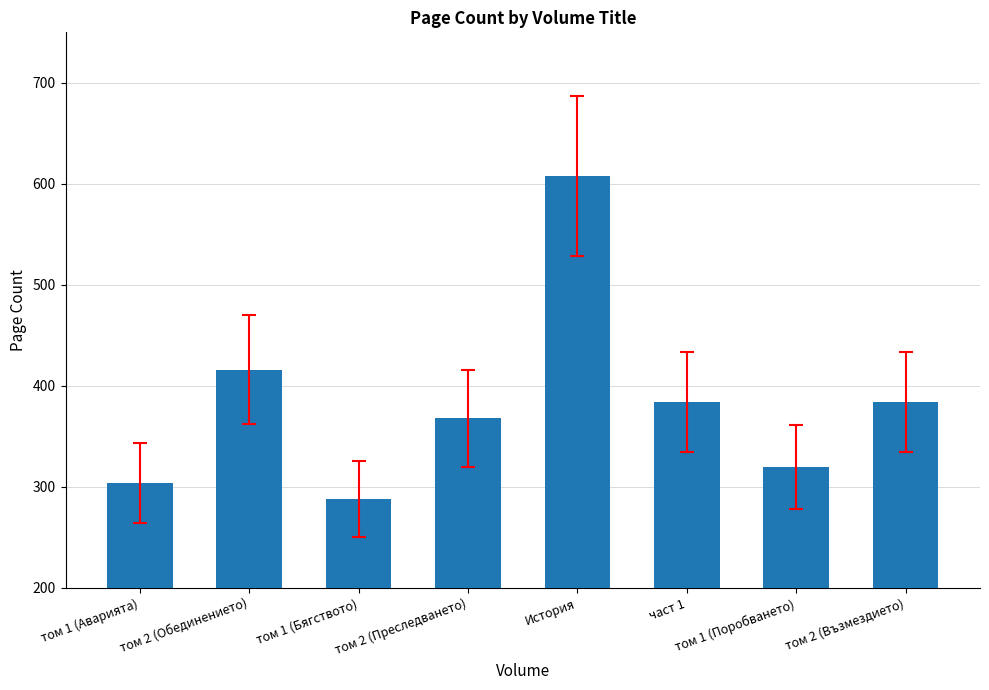

Reading right to left, list all the values displayed in this chart.

384	320	384	608	368	288	416	304